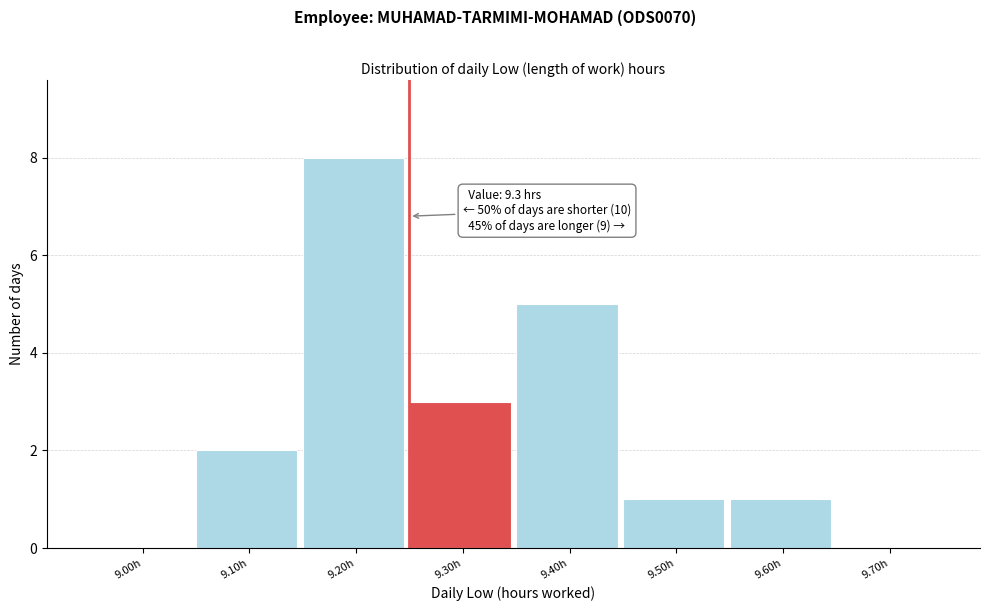

Reading right to left, transcribe all the data shown in this chart.

9.70h=0	9.60h=1	9.50h=1	9.40h=5	9.30h=3	9.20h=8	9.10h=2	9.00h=0